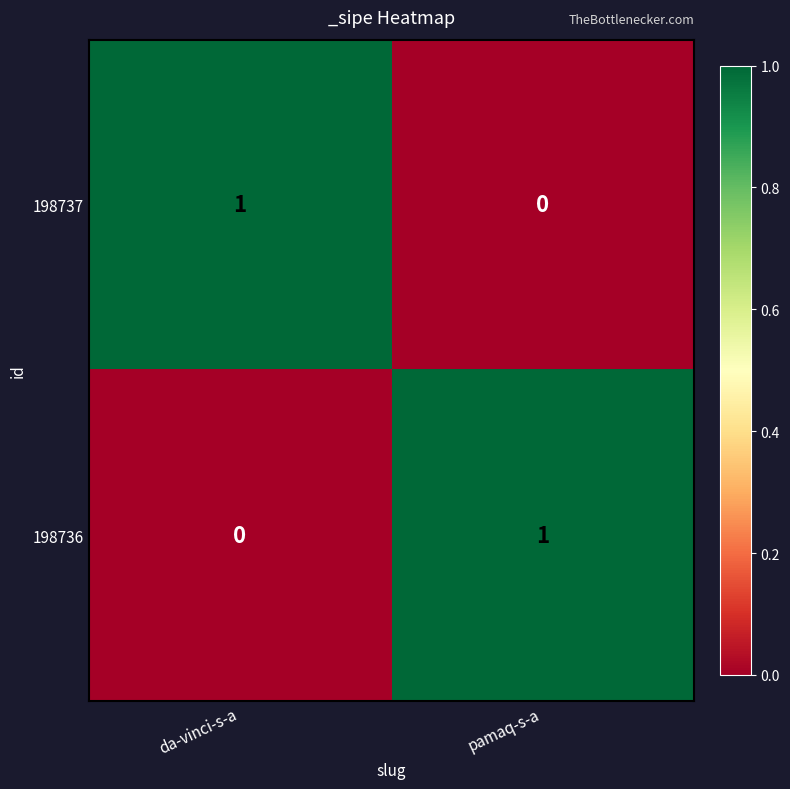

The 198737 series shows 0 at pamaq-s-a. True or false?

True